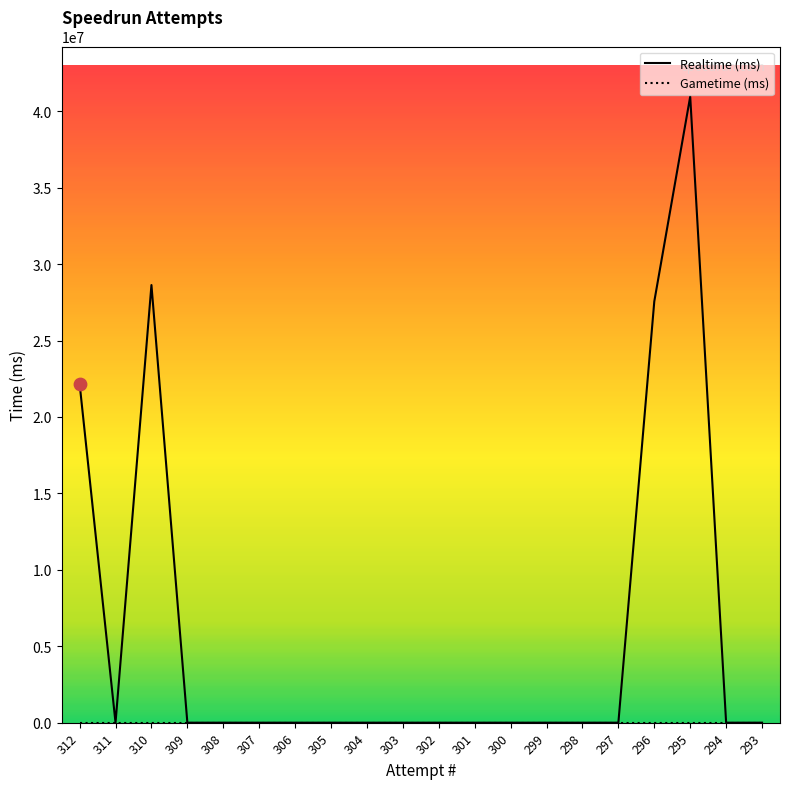

What is the maximum value shown in the chart?

40959229